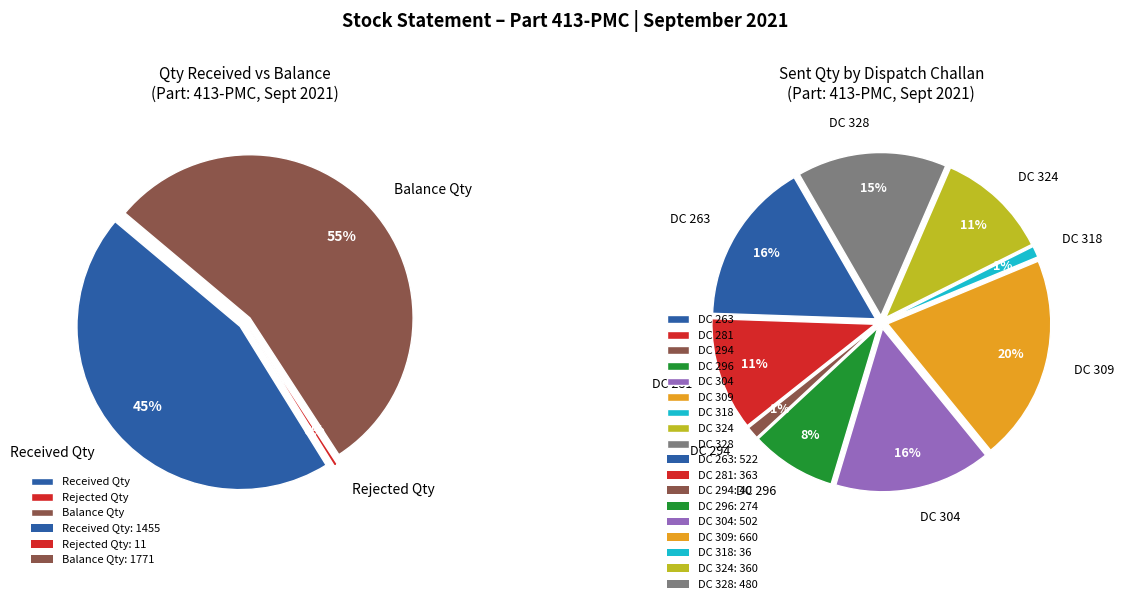

Is the sum of DC 309 (Sent 660) and DC 281 (Sent 363) greater than half?

No